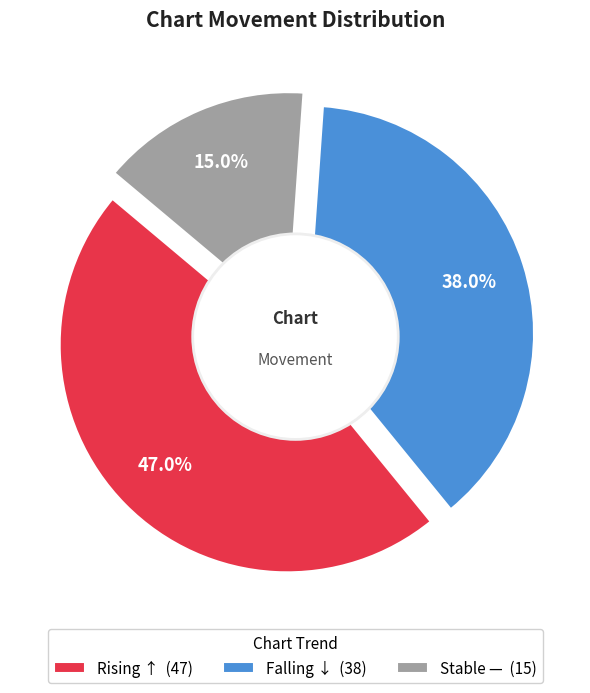

What portion of the pie excludes down?

62.0%